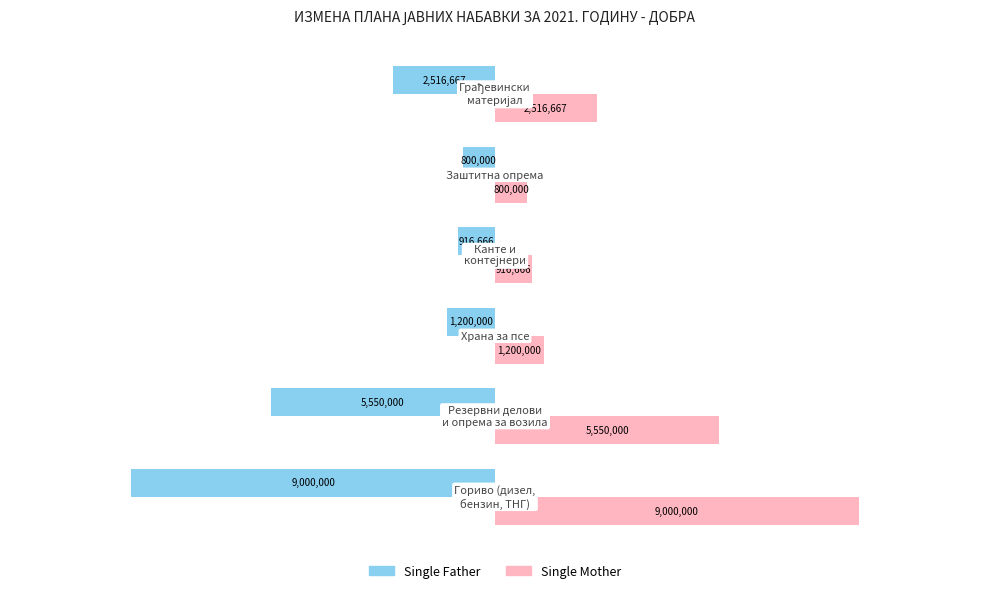

What is the difference between the second highest and second lowest values in the Single Mother series?

4633334